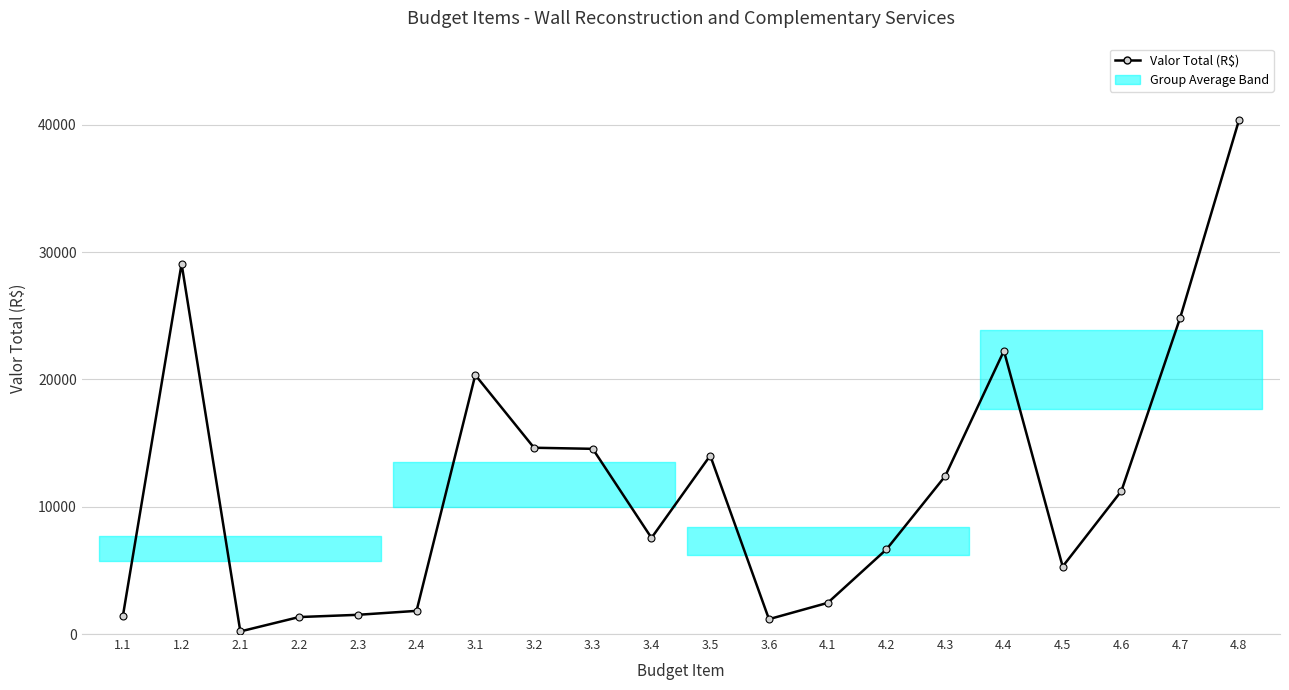

What is the value of the 3rd point from the left?

203.5